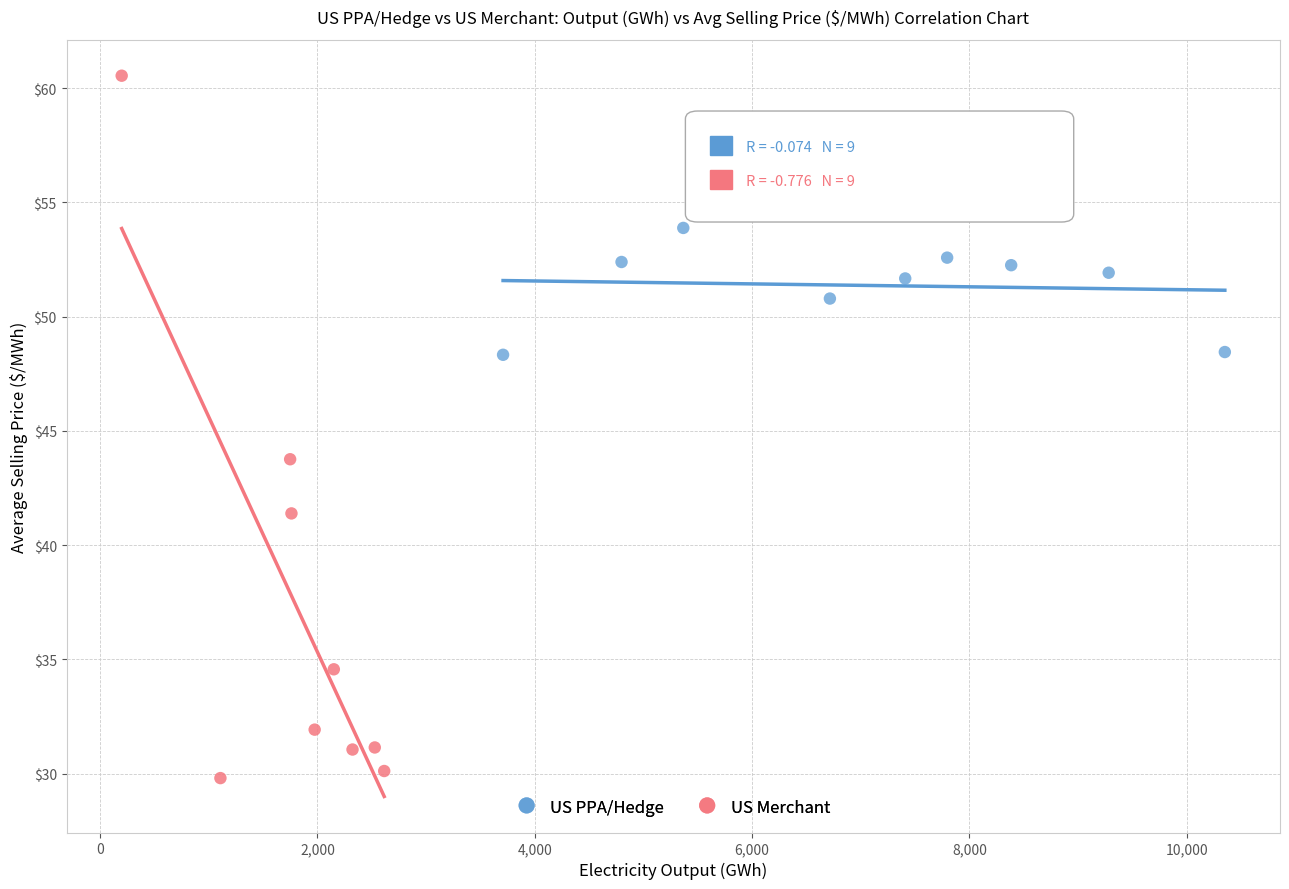

Which series reaches the maximum Y coordinate?

US Merchant